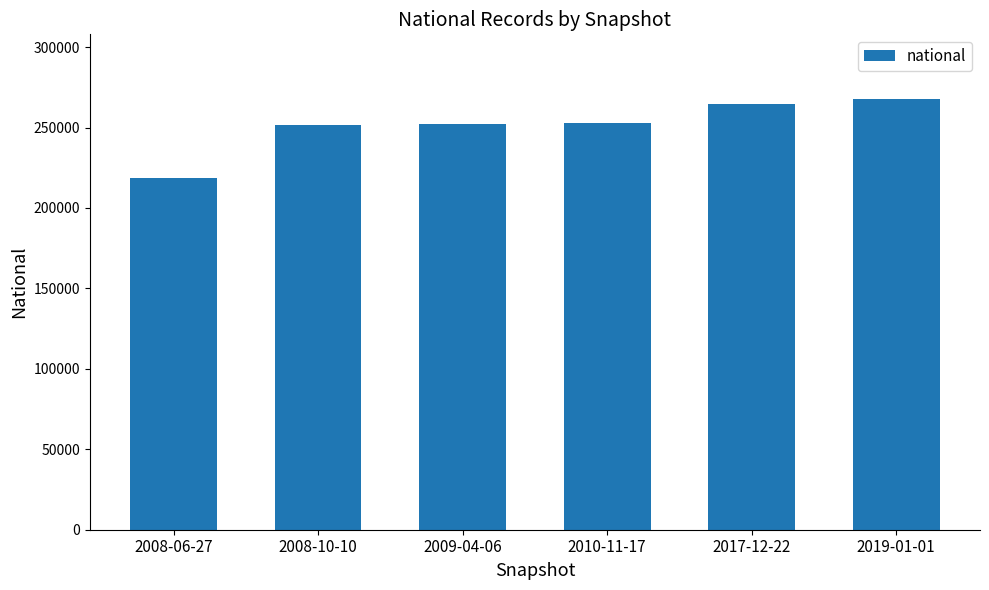

What is the change in value from 2010-11-17 to 2019-01-01?

+15128